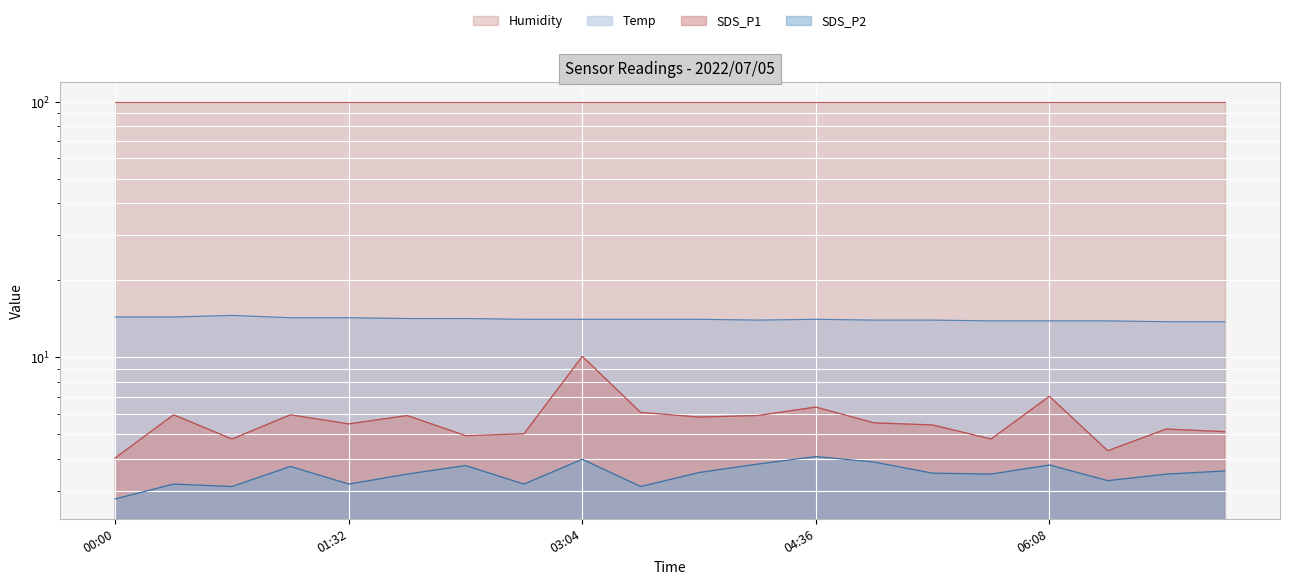

How many interior local peaks does the SDS_P1 series have?

7